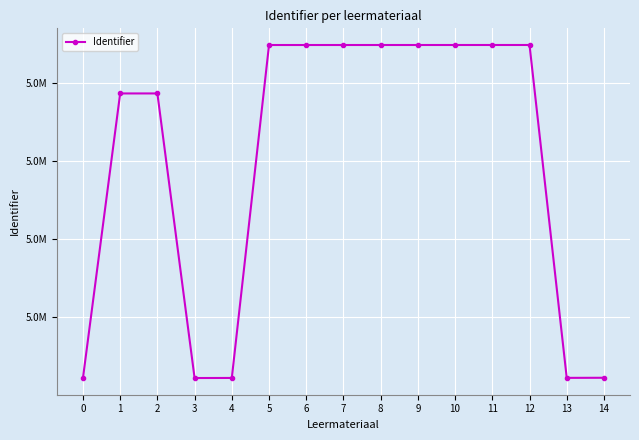

How many lines are shown in the chart?

1